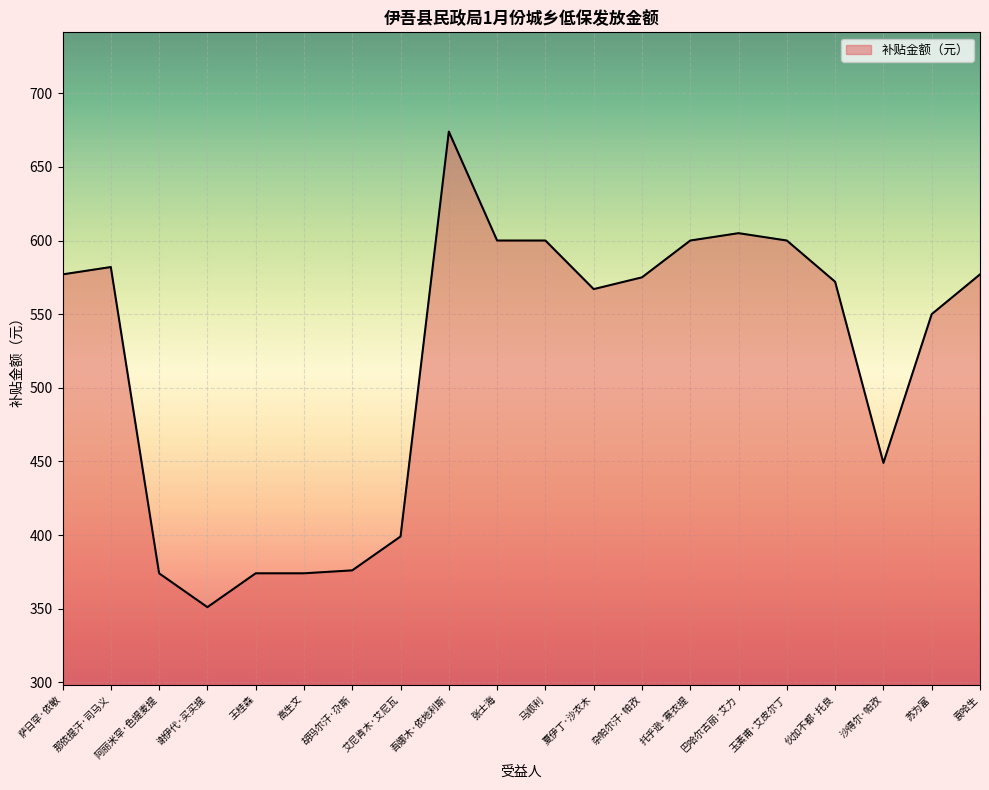

What is the change in value from 高生文 to 杂帕尔汗·帕孜?

+201